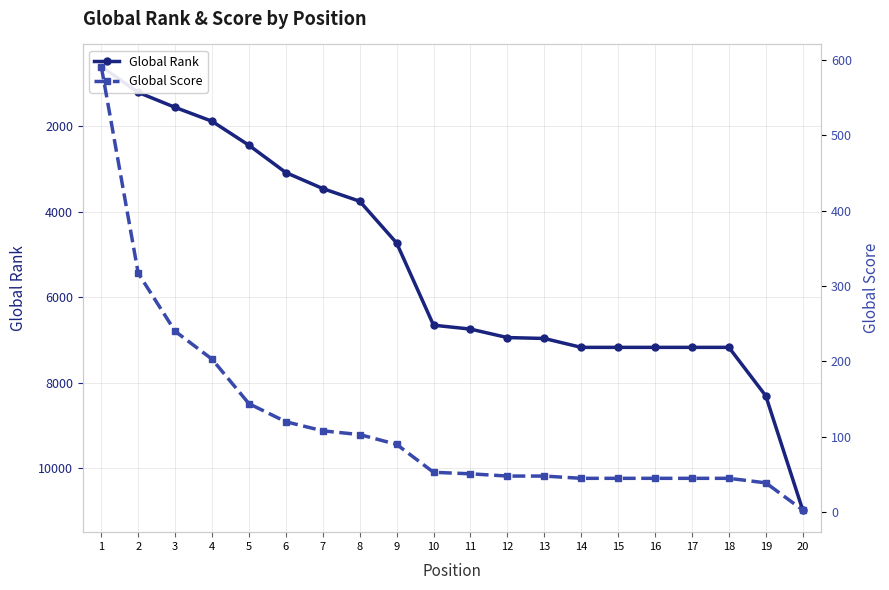

Where does the Global Rank series first go above 6748?

12